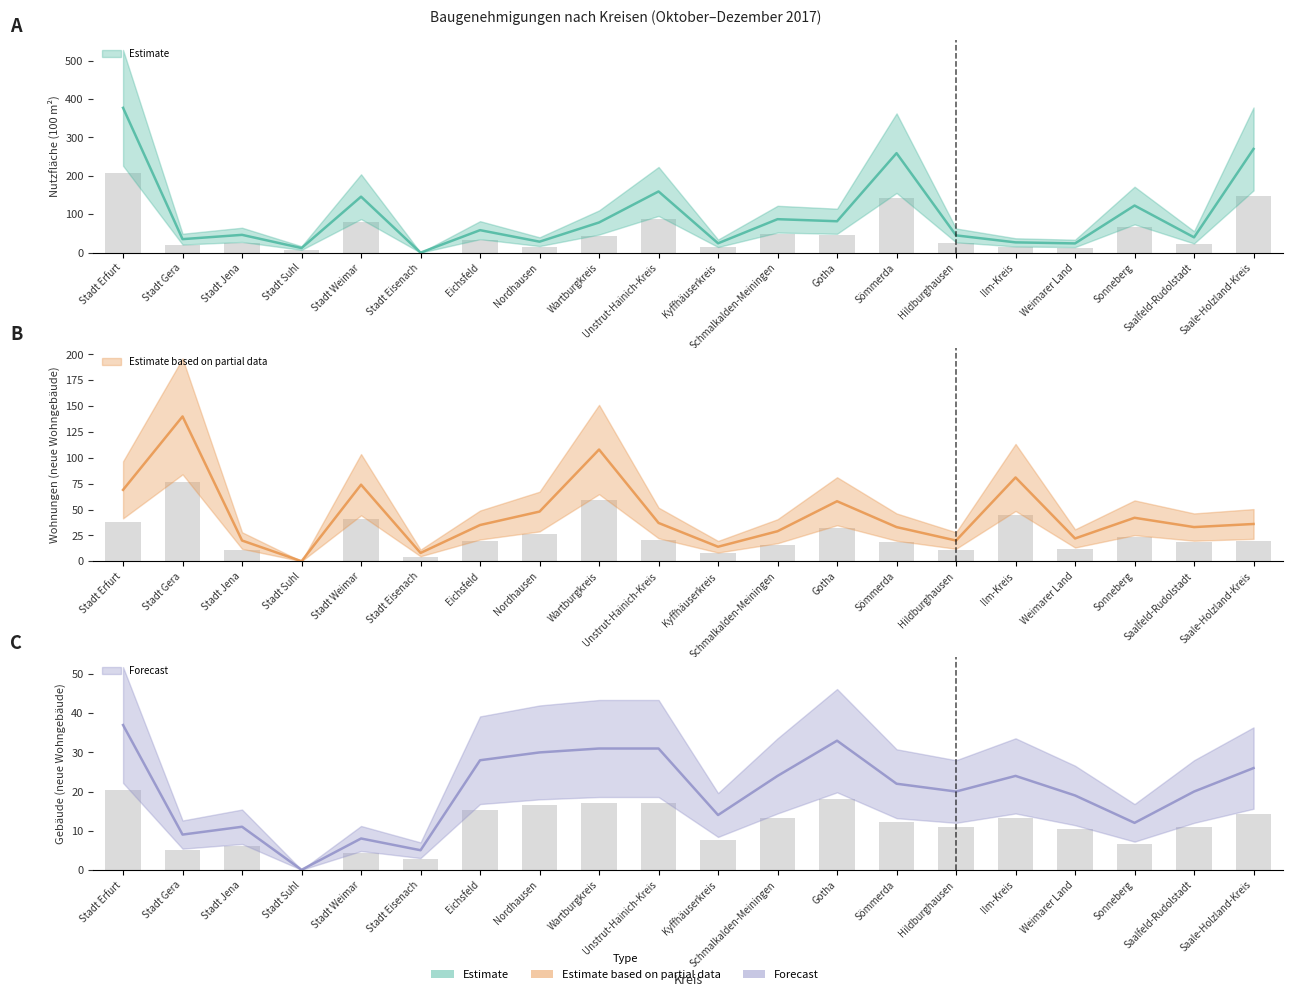

What is the label of the 19th bar from the right?

Stadt Gera